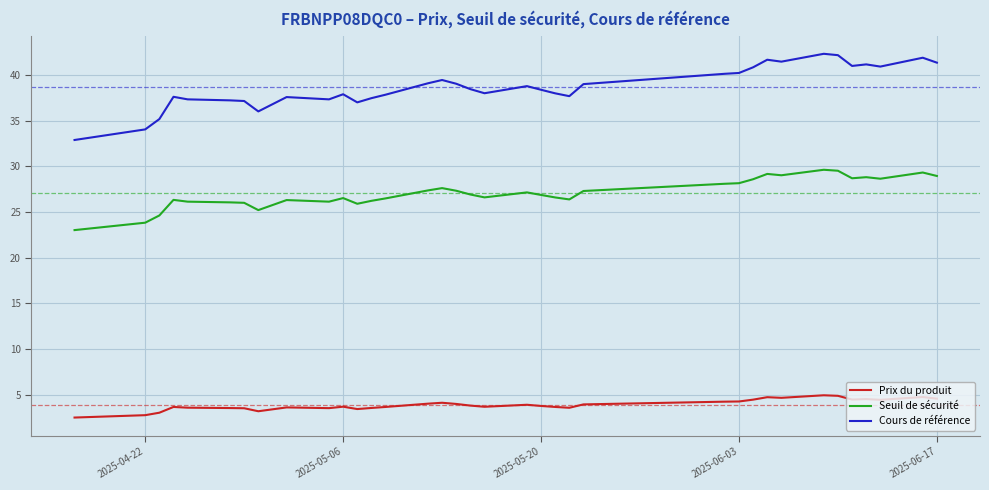

Rank the series by their average value, from highest to lowest.

Cours de référence, Seuil de sécurité, Prix du produit